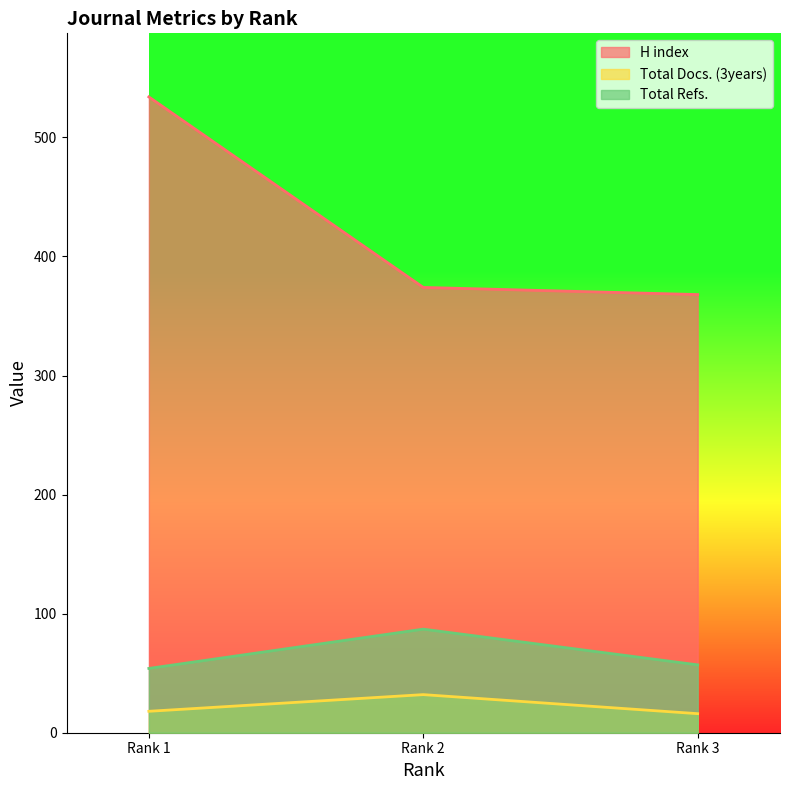

Reading left to right, what are all the values shown in this chart?

H index: Rank 1=534	Rank 2=374	Rank 3=368
Total Docs. (3years): Rank 1=18	Rank 2=32	Rank 3=16
Total Refs.: Rank 1=54	Rank 2=87	Rank 3=57